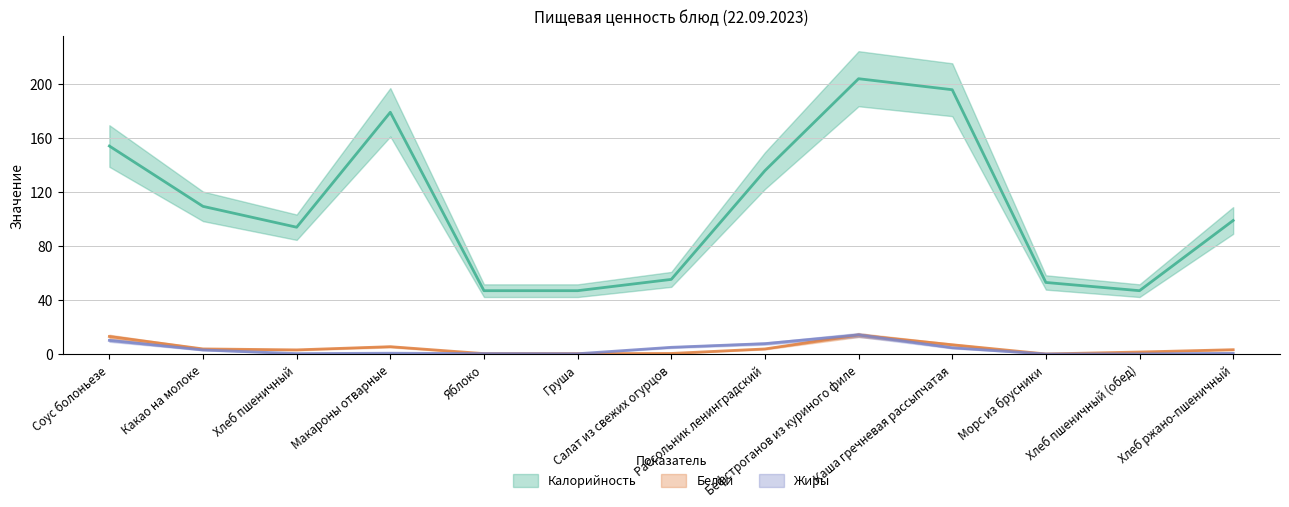

The Калорийность series shows 32.1 at Хлеб ржано-пшеничный. True or false?

False